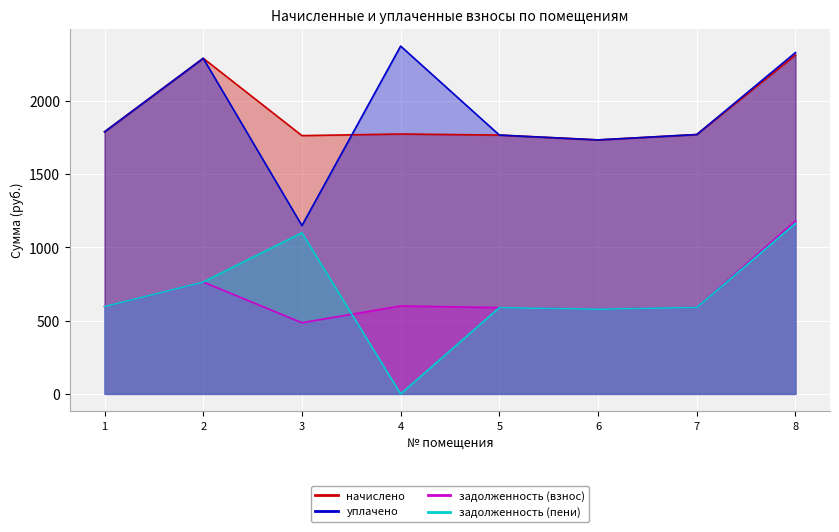

True or false: начислено and уплачено intersect in this chart.

True